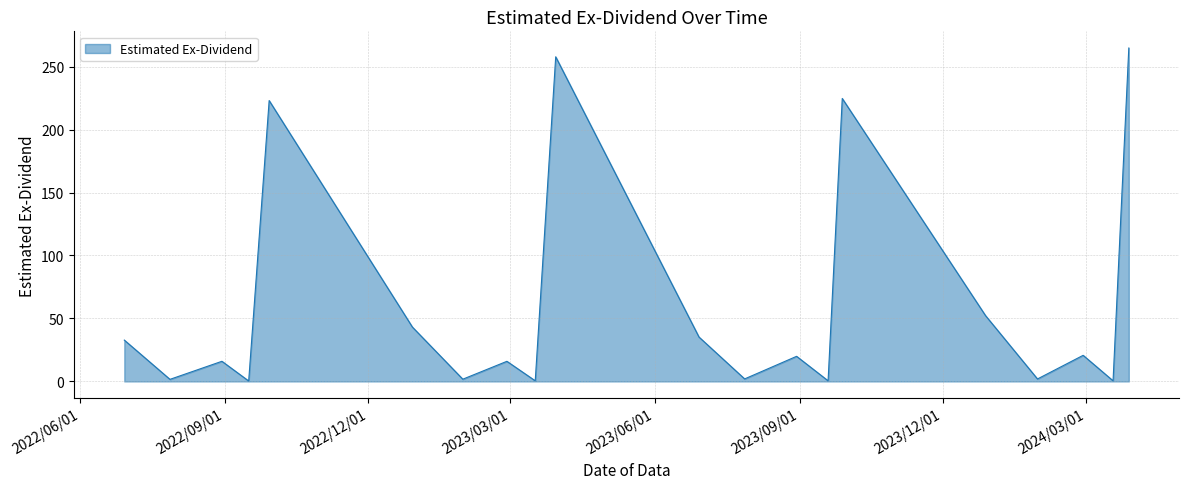

What is the difference between the maximum and minimum values?

264.4